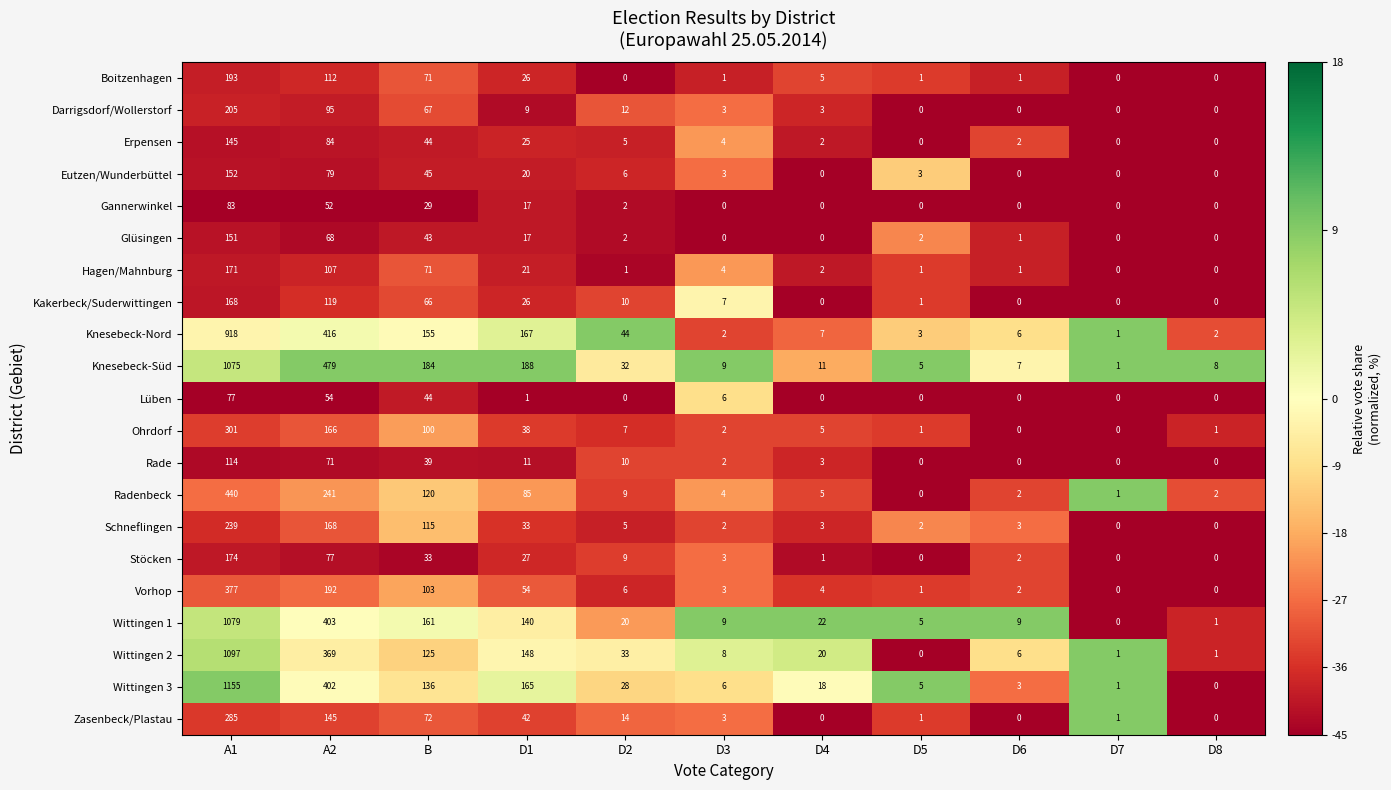

Which series has the largest total across all categories?

Knesebeck-Süd